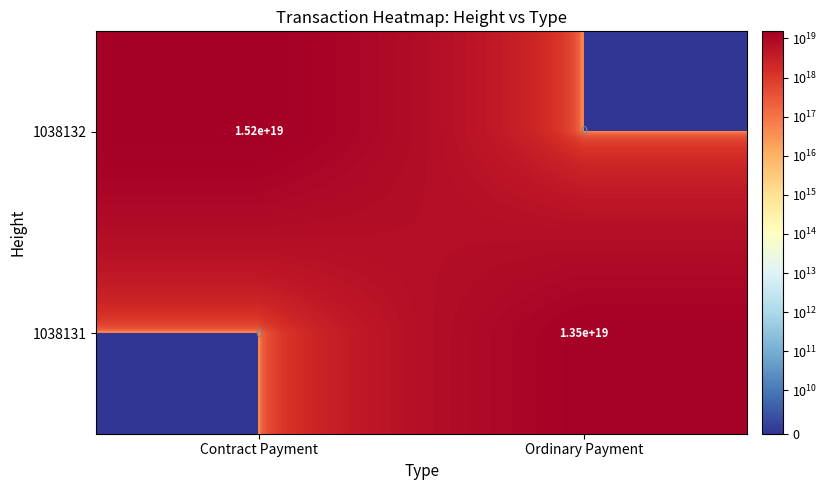

The value of 1038131 at Ordinary Payment is 13500000000000000000. True or false?

True